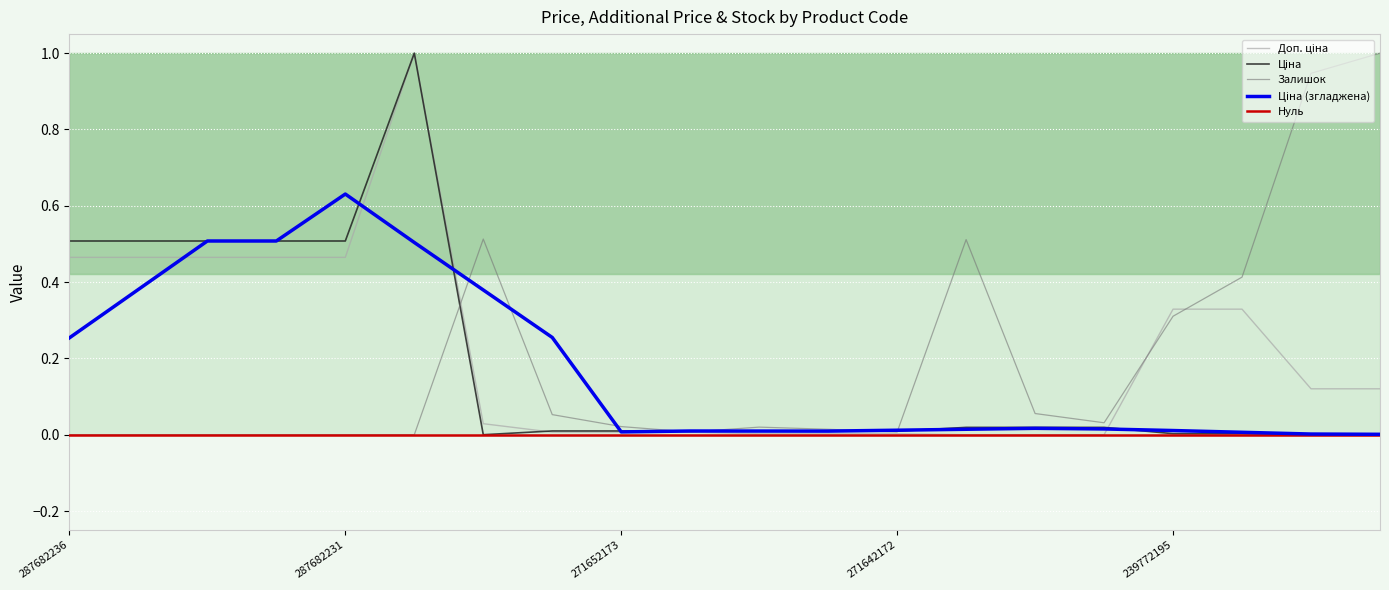

Reading left to right, extract all data points from this chart.

Ціна: 0.5	0.5	0.5	0.5	0.5	1.0	0.0	0.0	0.0	0.0	0.0	0.0	0.0	0.0	0.0	0.0	0.0	0.0	0.0	0.0
Доп. ціна: 0.5	0.5	0.5	0.5	0.5	1.0	0.0	0.0	0.0	0.0	0.0	0.0	0.0	0.0	0.0	0.0	0.3	0.3	0.1	0.1
Залишок: 0.0	0.0	0.0	0.0	0.0	0.0	0.5	0.1	0.0	0.0	0.0	0.0	0.0	0.5	0.1	0.0	0.3	0.4	0.9	1.0